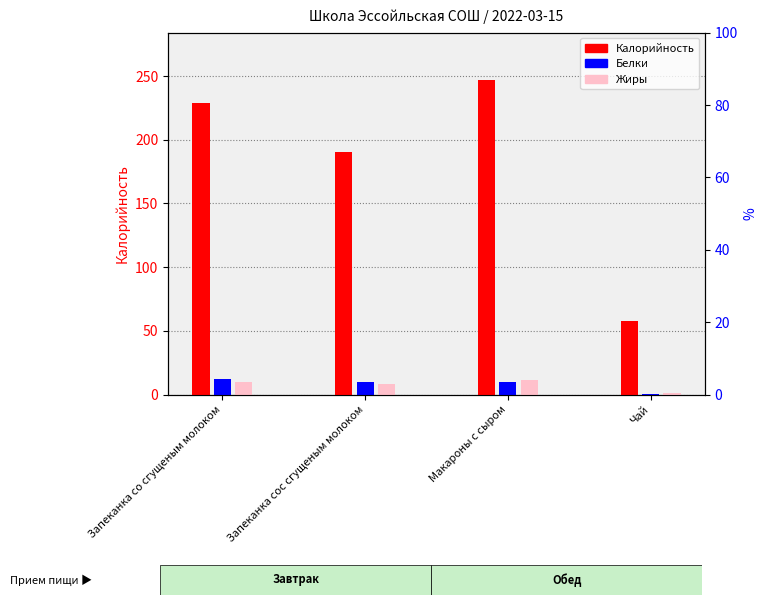

Count the number of data series in this chart.

3